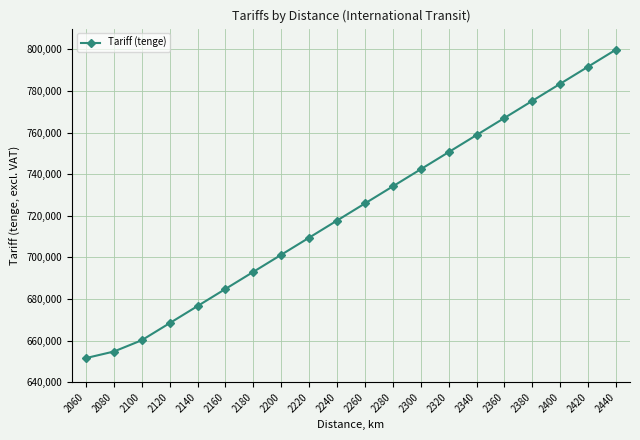

Reading left to right, list all the values displayed in this chart.

651579	654725	660161	668377	676600	684824	693047	701265	709488	717712	725935	734152	742374	750598	758821	767039	775262	783484	791702	799926